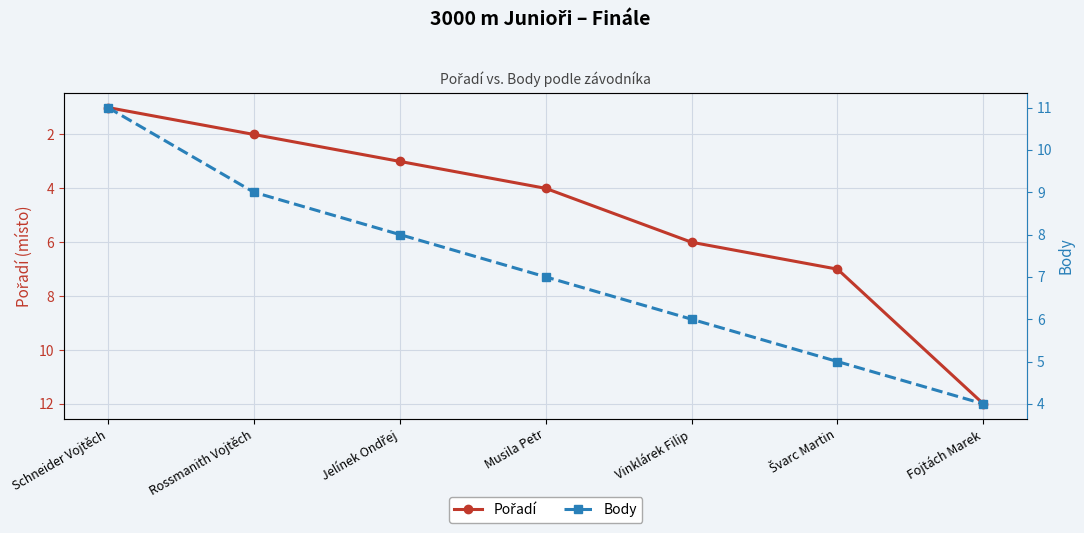

True or false: Pořadí and Body intersect in this chart.

False